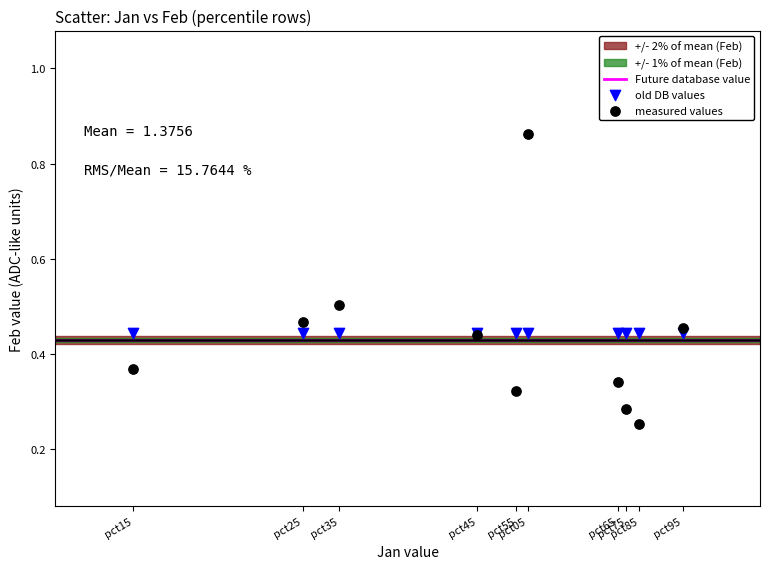

Which series contains the highest Y value?

measured values